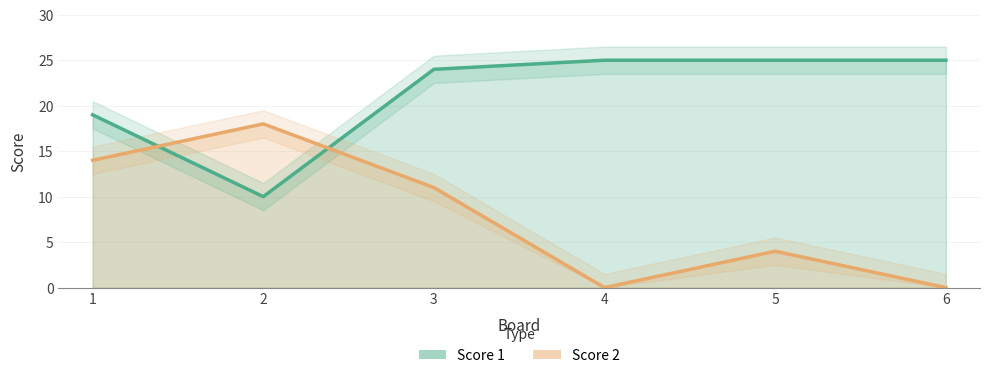

Is the value of Score 2 at 4 greater than the value of Score 1 at 6?

No